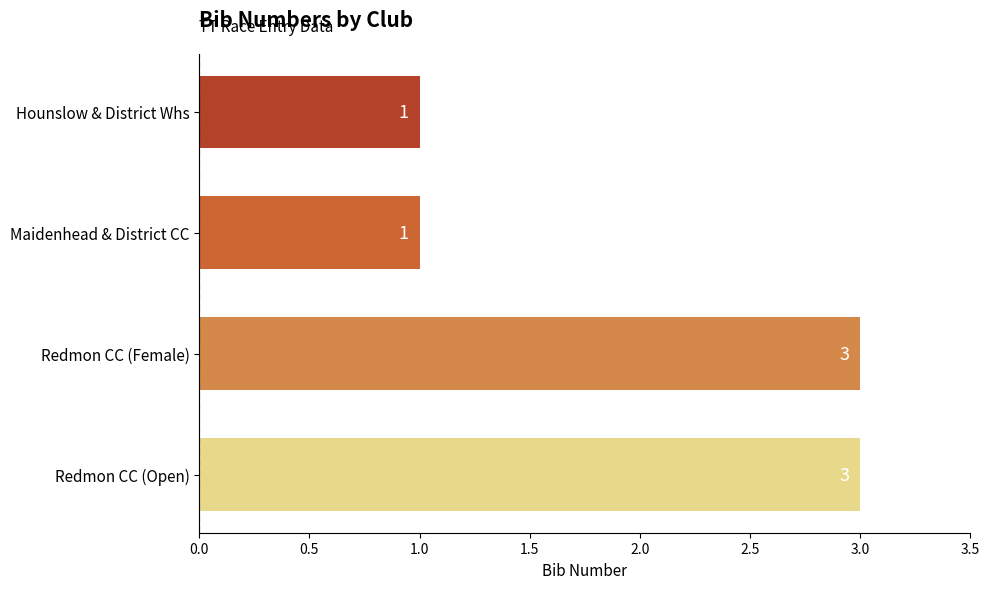

Count the values in the range 1 to 3.

4